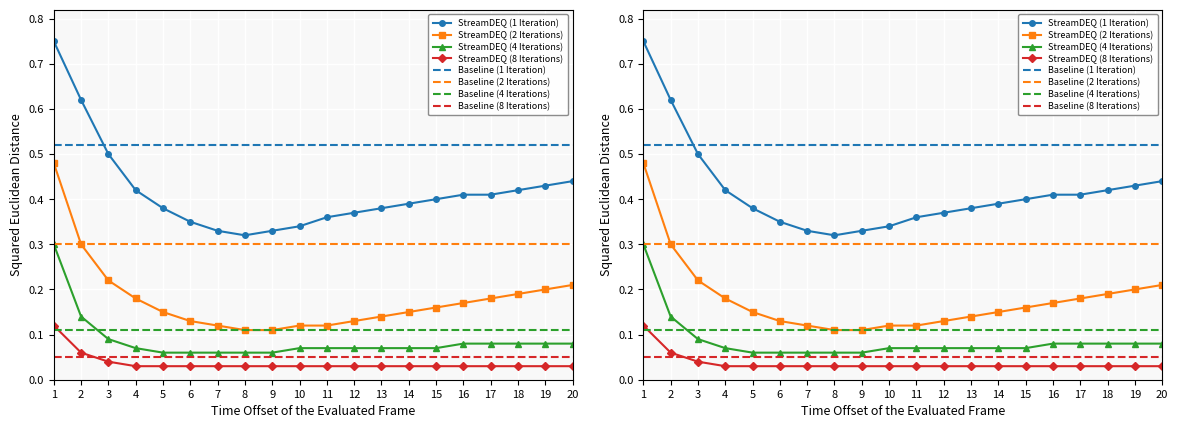

Reading right to left, list all the values displayed in this chart.

StreamDEQ (1 Iteration): 20=0.4	19=0.4	18=0.4	17=0.4	16=0.4	15=0.4	14=0.4	13=0.4	12=0.4	11=0.4	10=0.3	9=0.3	8=0.3	7=0.3	6=0.3	5=0.4	4=0.4	3=0.5	2=0.6	1=0.8
StreamDEQ (2 Iterations): 20=0.2	19=0.2	18=0.2	17=0.2	16=0.2	15=0.2	14=0.1	13=0.1	12=0.1	11=0.1	10=0.1	9=0.1	8=0.1	7=0.1	6=0.1	5=0.1	4=0.2	3=0.2	2=0.3	1=0.5
StreamDEQ (4 Iterations): 20=0.1	19=0.1	18=0.1	17=0.1	16=0.1	15=0.1	14=0.1	13=0.1	12=0.1	11=0.1	10=0.1	9=0.1	8=0.1	7=0.1	6=0.1	5=0.1	4=0.1	3=0.1	2=0.1	1=0.3
StreamDEQ (8 Iterations): 20=0.0	19=0.0	18=0.0	17=0.0	16=0.0	15=0.0	14=0.0	13=0.0	12=0.0	11=0.0	10=0.0	9=0.0	8=0.0	7=0.0	6=0.0	5=0.0	4=0.0	3=0.0	2=0.1	1=0.1